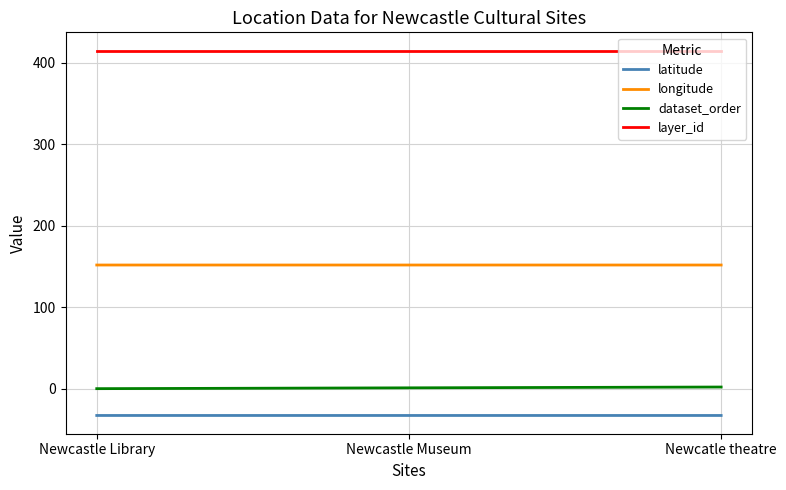

What is the greatest value displayed?

415.0